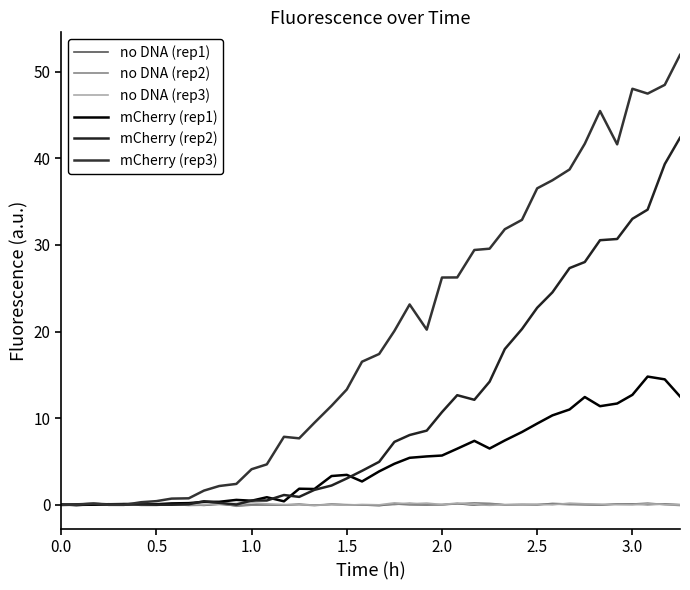

Is this an area chart (filled region under the line)?

No